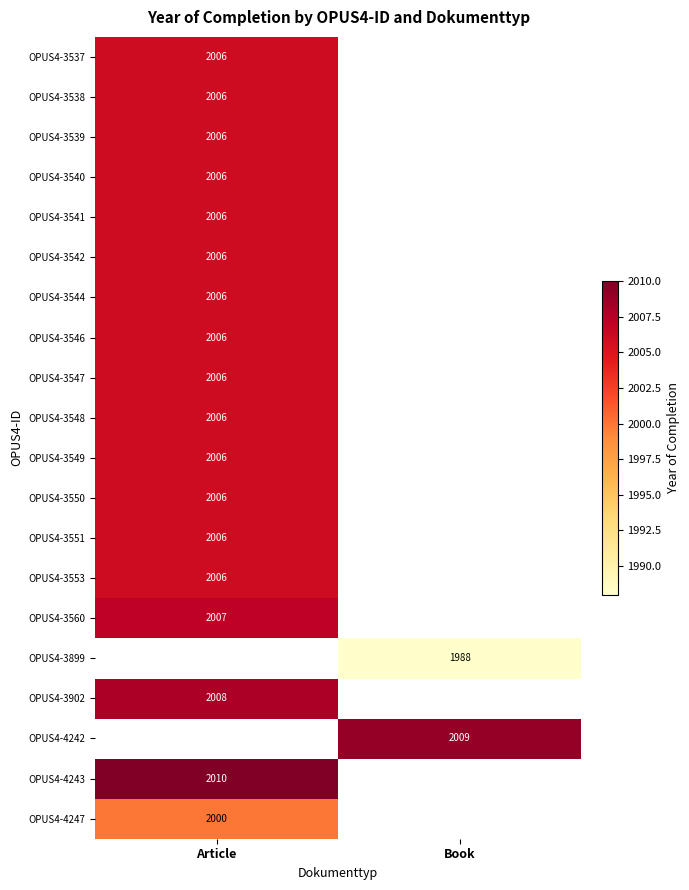

Which has a higher value, Book or Article?

Article